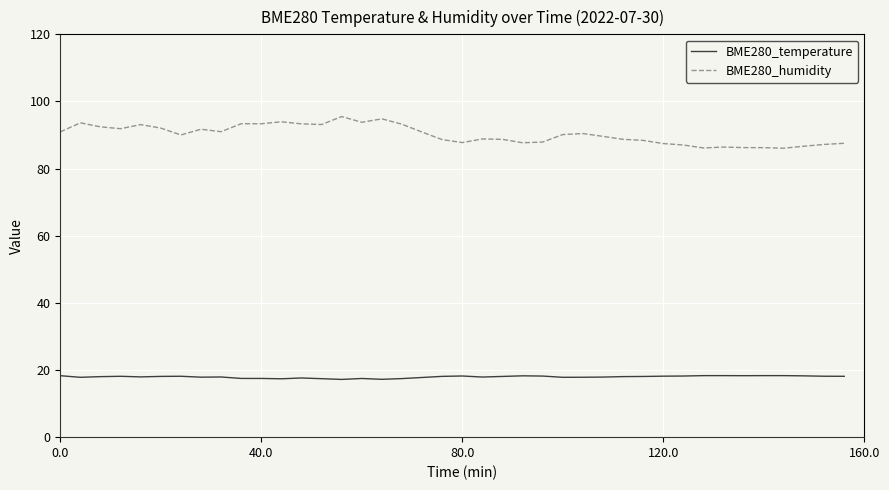

Which series has the largest total across all categories?

BME280_humidity